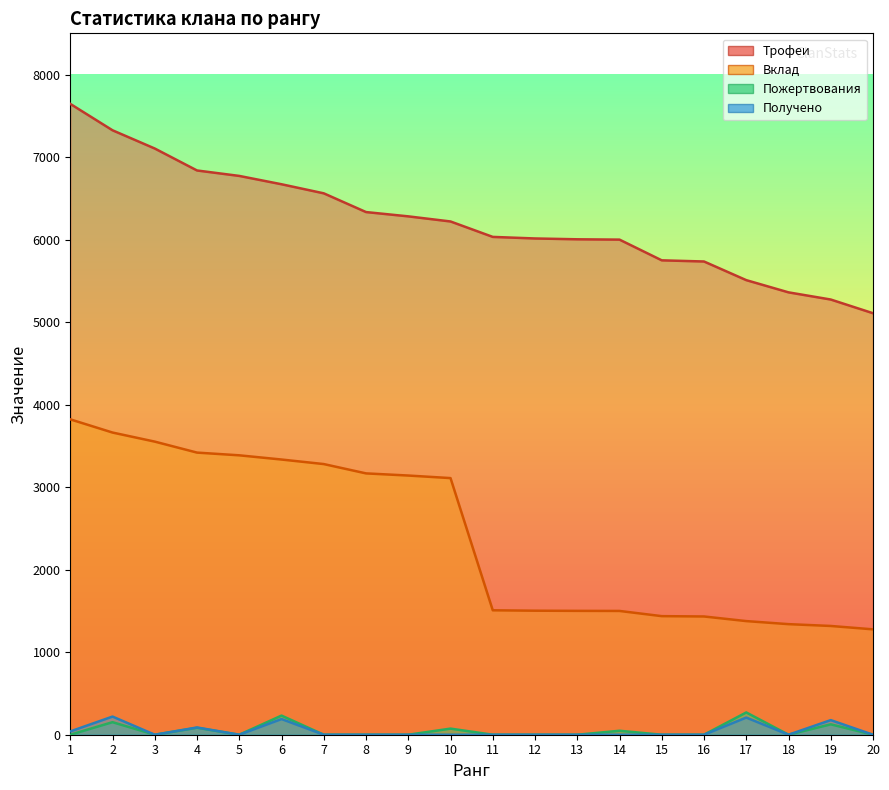

What is the minimum value for Трофеи?

5108